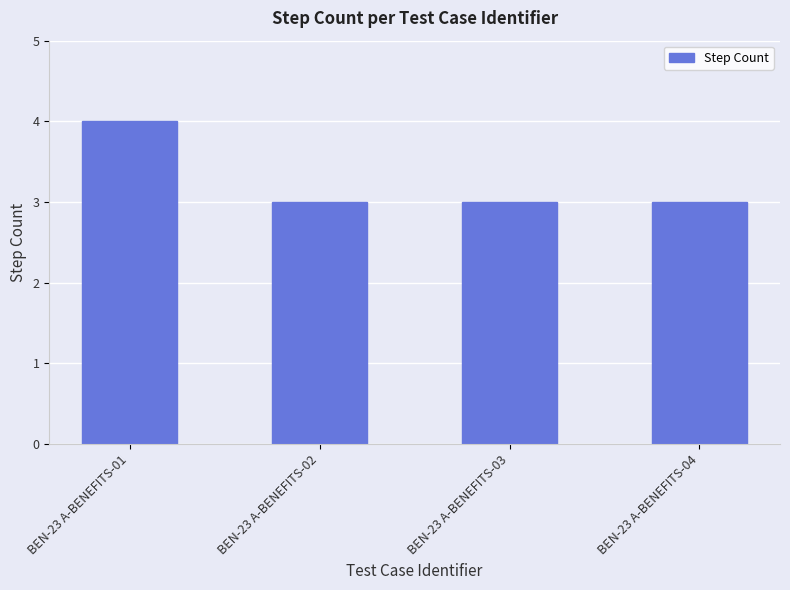

Approximately how many times larger is the value at BEN-23 A-BENEFITS-02 compared to BEN-23 A-BENEFITS-04?

1.0